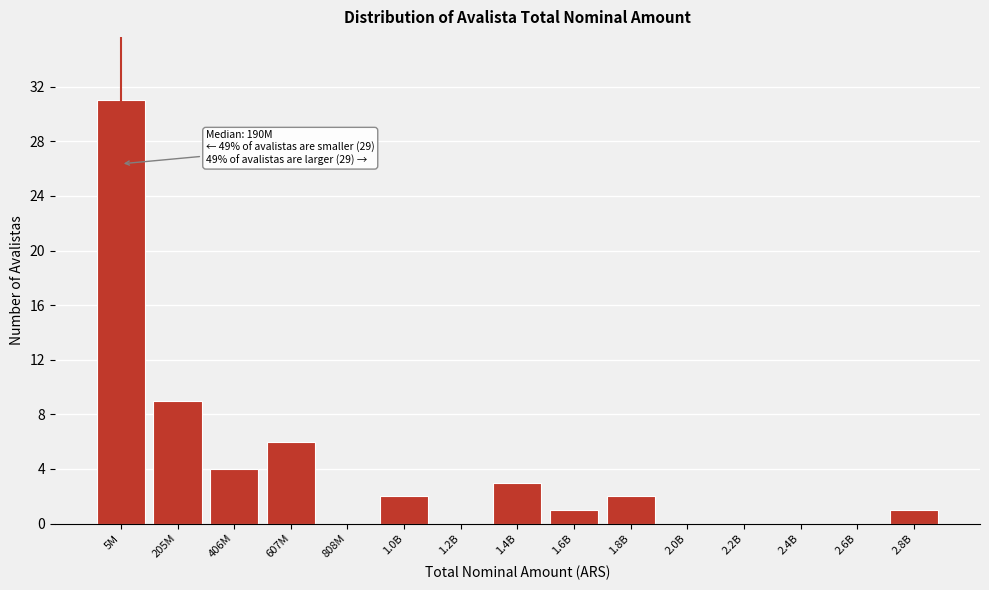

Reading left to right, transcribe all the data shown in this chart.

5M=31	205M=9	406M=4	607M=6	808M=0	1.0B=2	1.2B=0	1.4B=3	1.6B=1	1.8B=2	2.0B=0	2.2B=0	2.4B=0	2.6B=0	2.8B=1